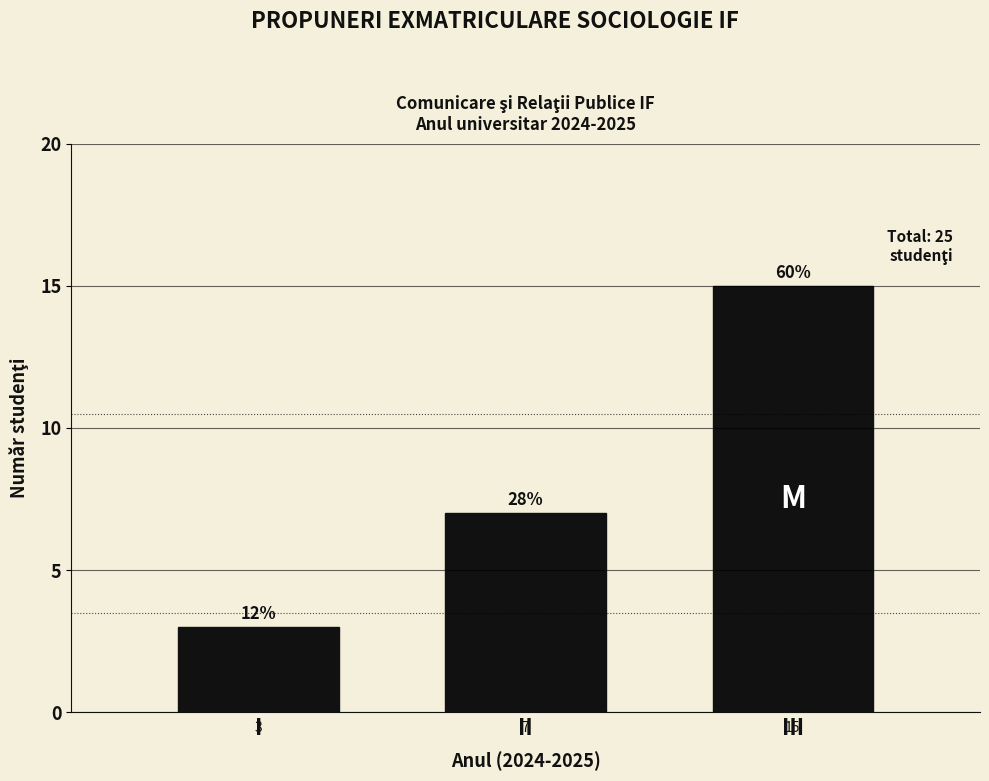

Reading left to right, list all the values displayed in this chart.

3	7	15